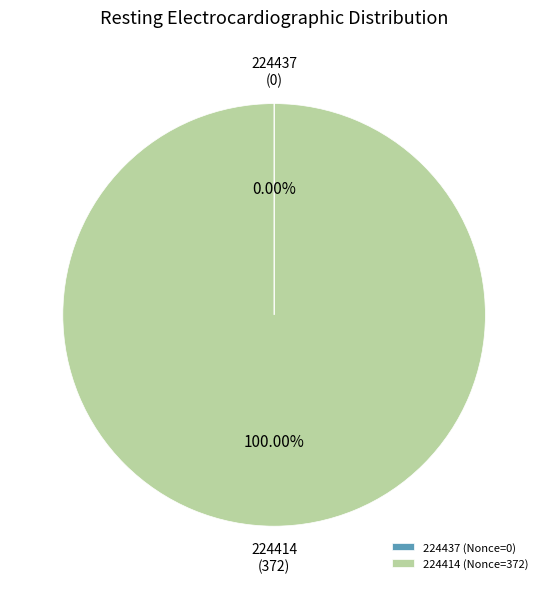

Is there a majority slice in this chart?

Yes